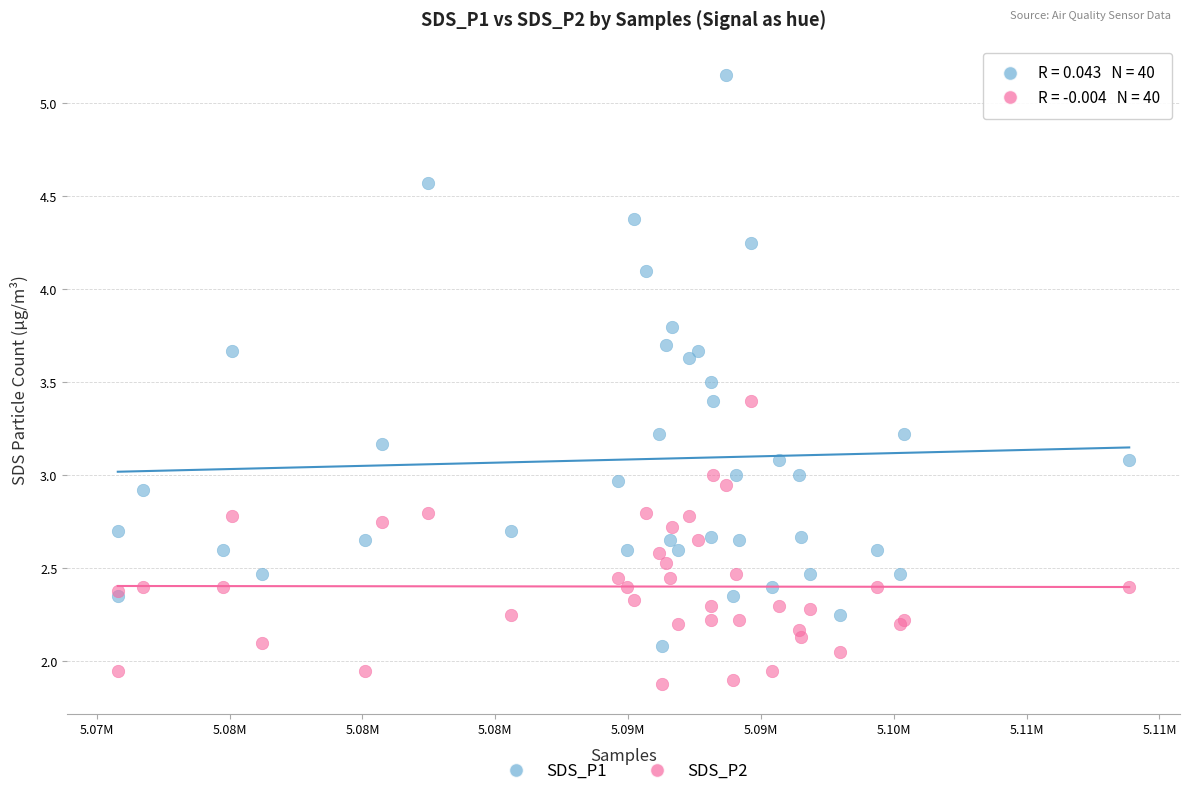

Which series reaches the maximum Y coordinate?

SDS_P1